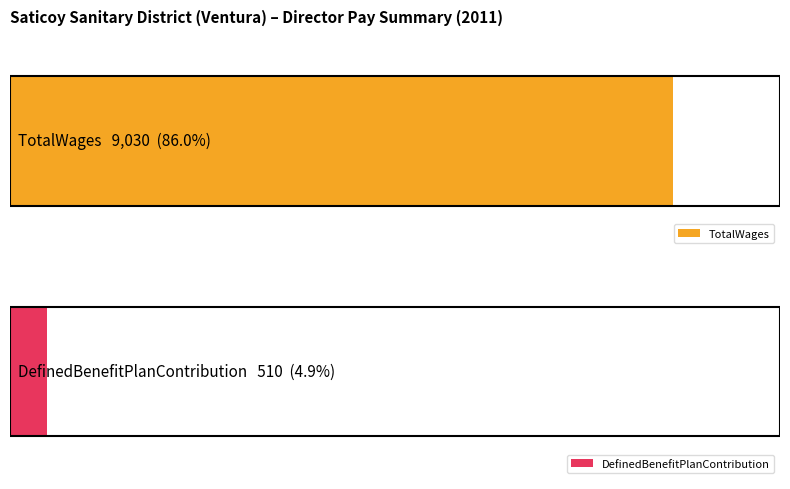

Is the value of TotalWages at 1667 greater than the value of DefinedBenefitPlanContribution at 433?

Yes